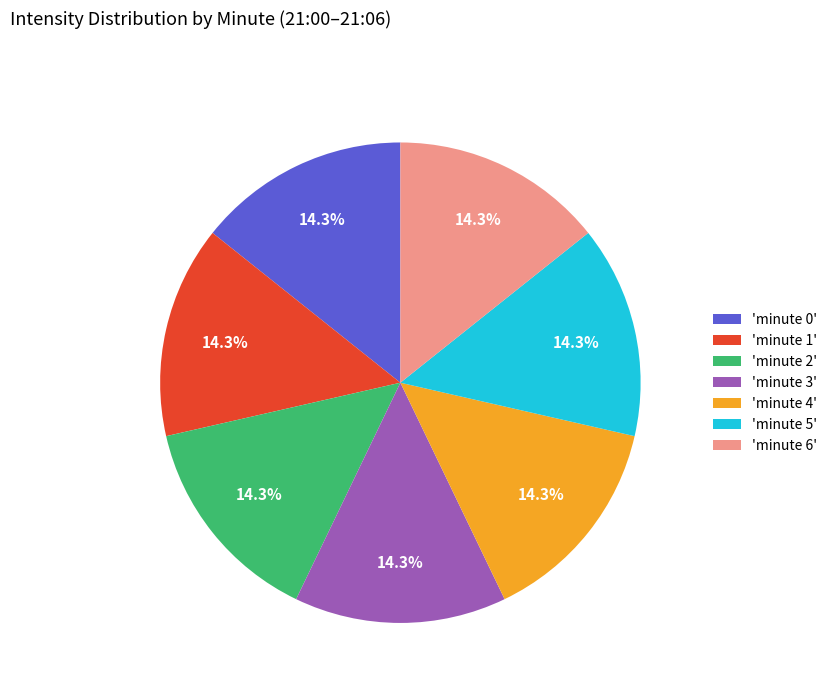

Does any single category account for the majority?

No